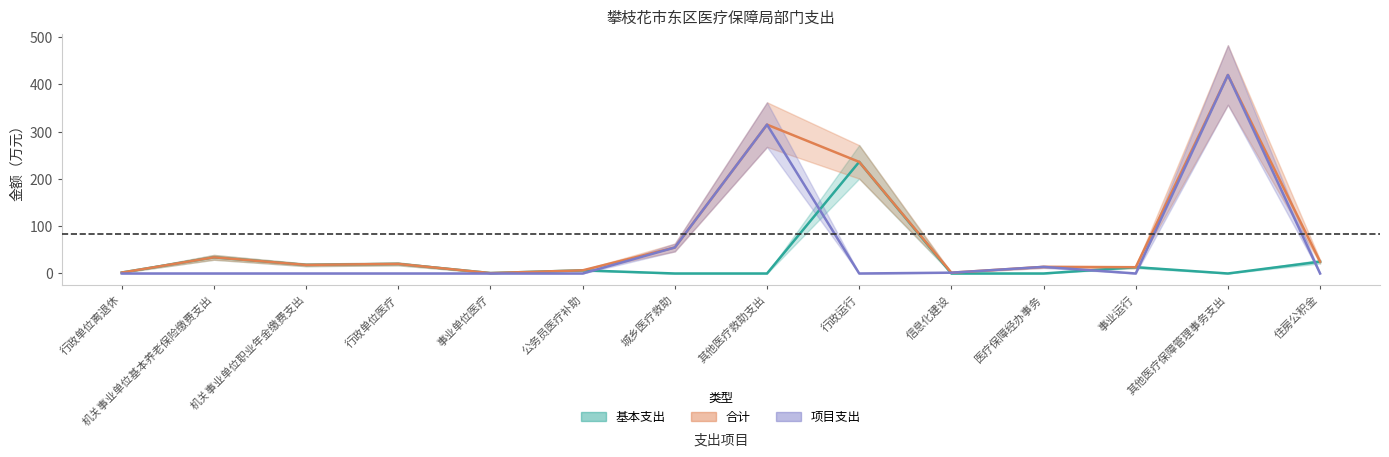

List the series in order of their overall mean, highest first.

合计, 项目支出, 基本支出